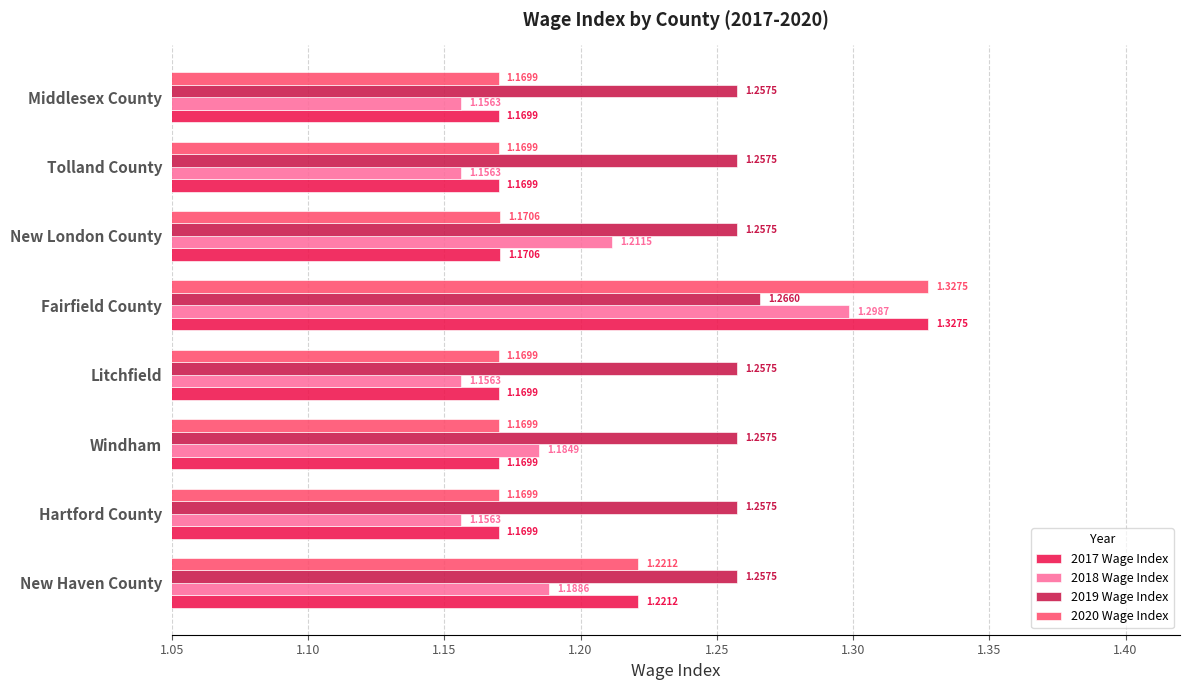

At which category is the sum across all series the highest?

Fairfield County